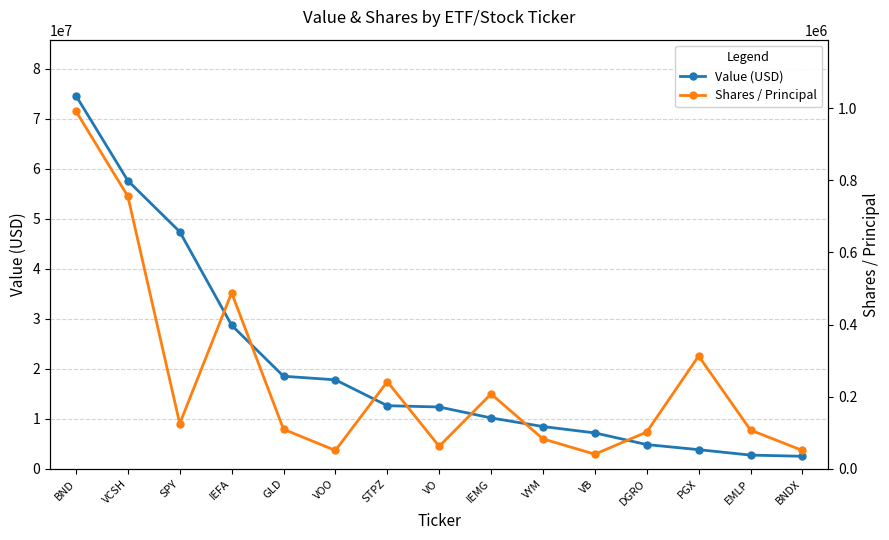

What is the value of the Shares / Principal point at the 15th from the left?

51322